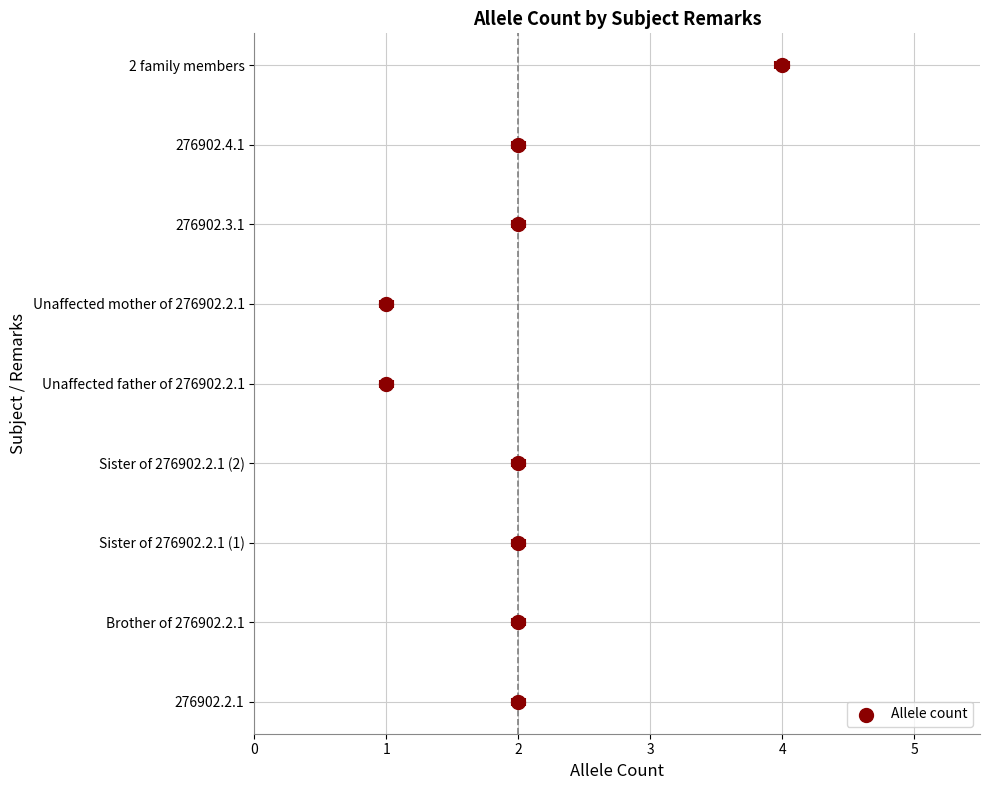

What is the change in value from 1 to 4?

+4